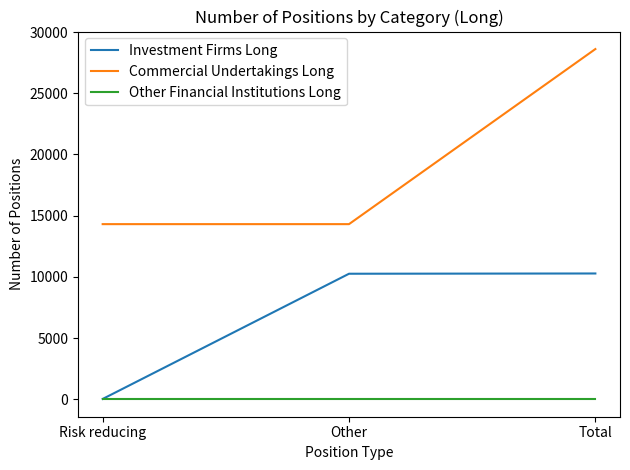

What is the lowest value of the Commercial Undertakings Long series?

14306